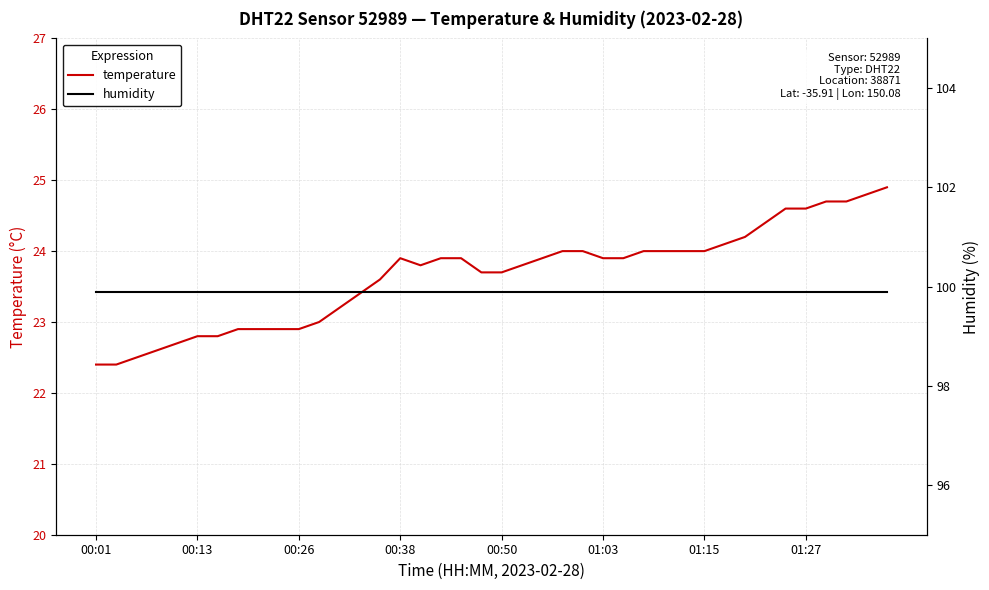

What position from the left is 28?

29